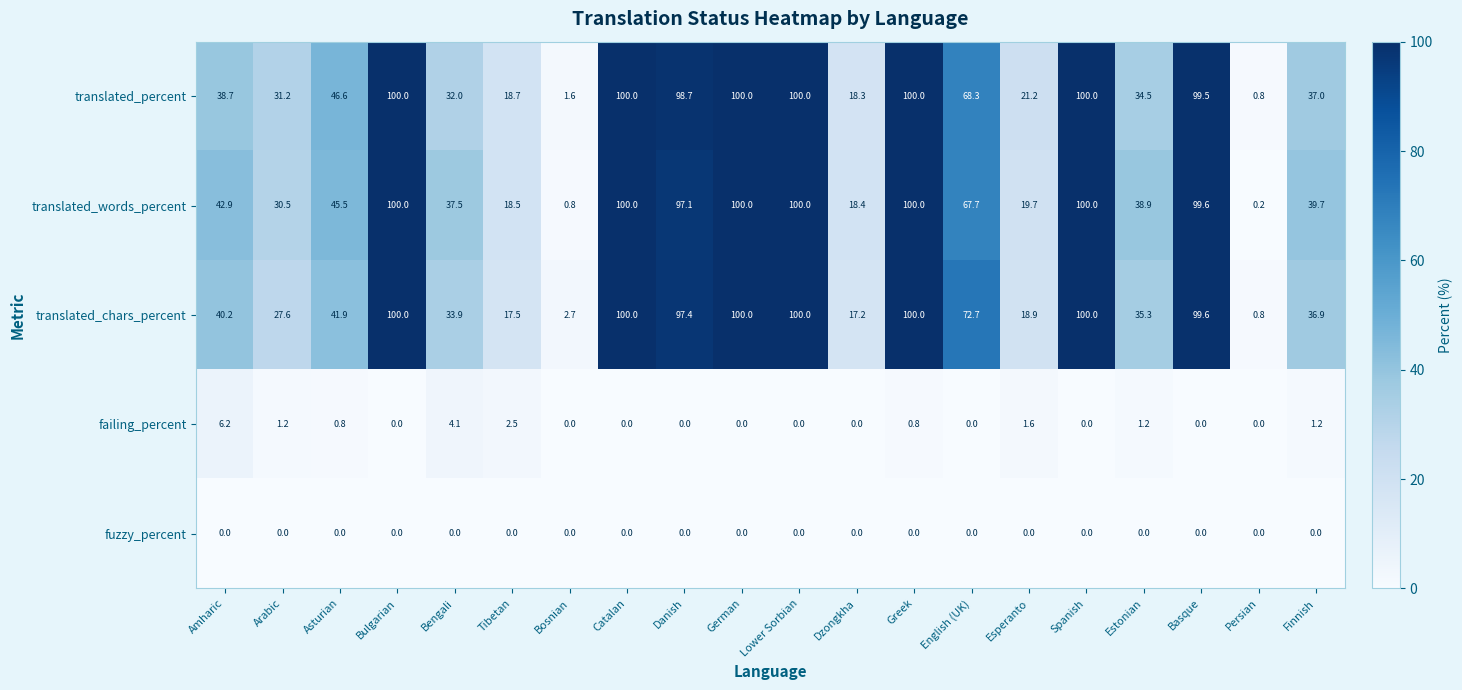

What is the difference between the highest and lowest values at Arabic?

31.2